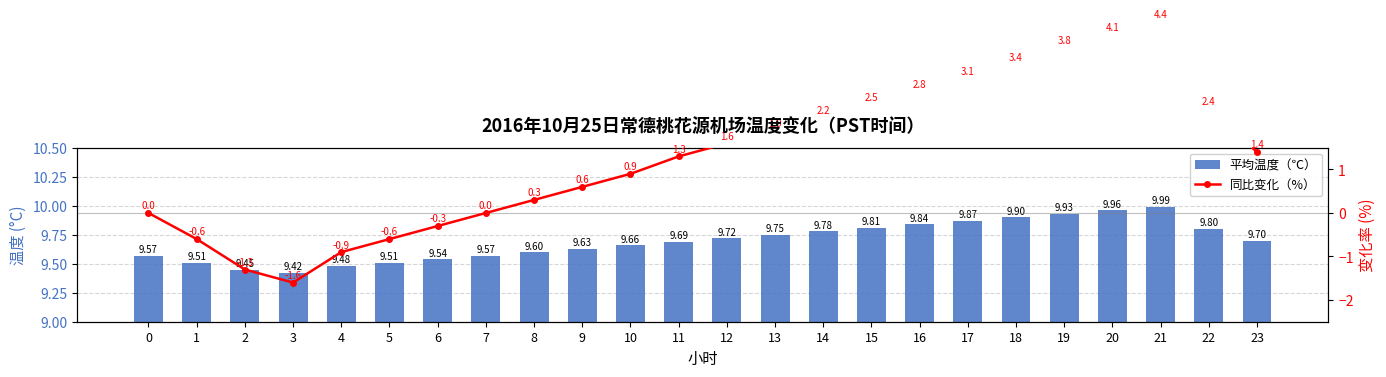

Reading right to left, what are all the values shown in this chart?

平均温度（℃）: 23=9.7	22=9.8	21=10.0	20=10.0	19=9.9	18=9.9	17=9.9	16=9.8	15=9.8	14=9.8	13=9.8	12=9.7	11=9.7	10=9.7	9=9.6	8=9.6	7=9.6	6=9.5	5=9.5	4=9.5	3=9.4	2=9.4	1=9.5	0=9.6
同比变化（%）: 23=1.4	22=2.4	21=4.4	20=4.1	19=3.8	18=3.4	17=3.1	16=2.8	15=2.5	14=2.2	13=1.9	12=1.6	11=1.3	10=0.9	9=0.6	8=0.3	7=0.0	6=-0.3	5=-0.6	4=-0.9	3=-1.6	2=-1.3	1=-0.6	0=0.0